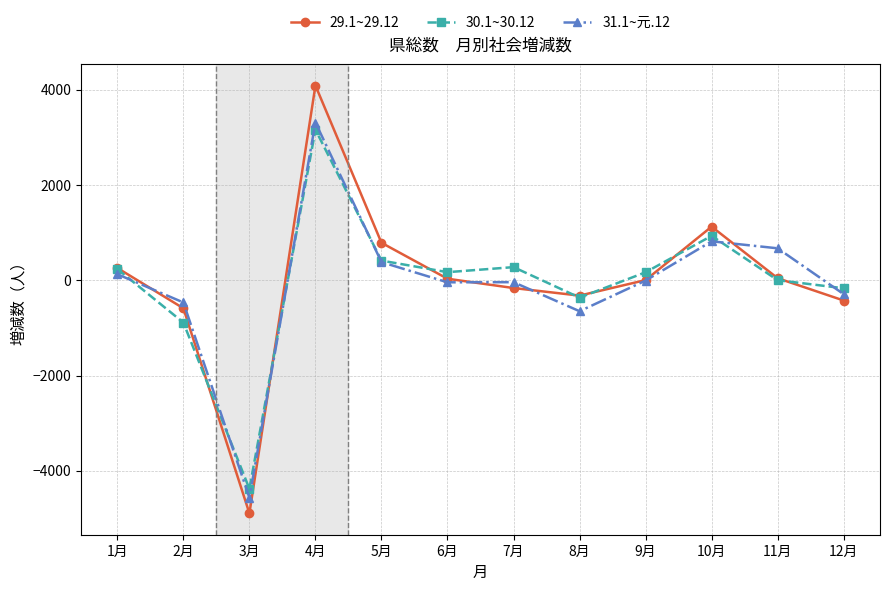

Which series has the widest spread of values?

29.1~29.12